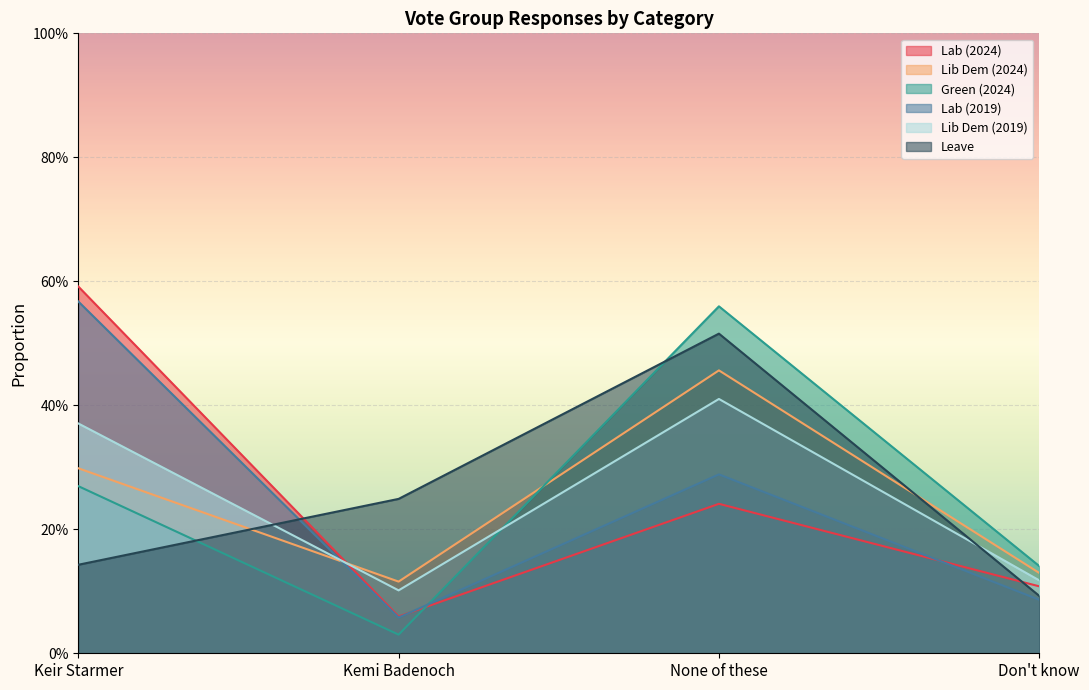

How many distinct data groups are displayed?

6